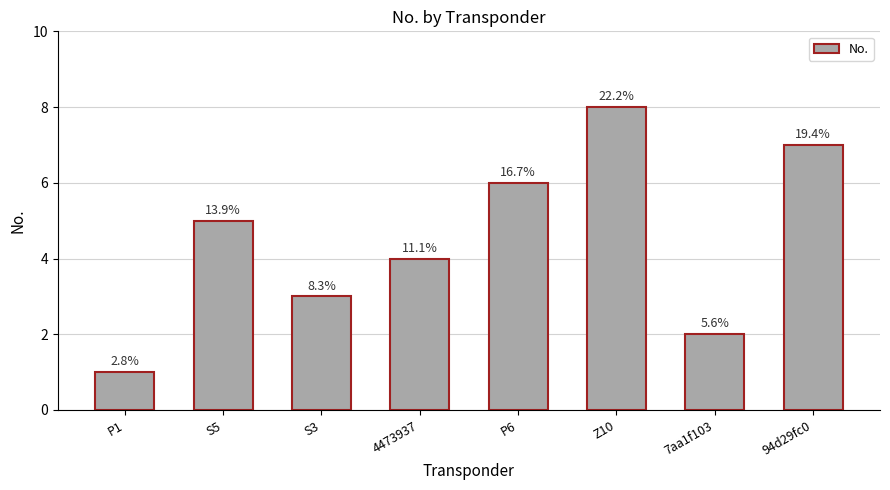

What is the smallest value displayed?

1